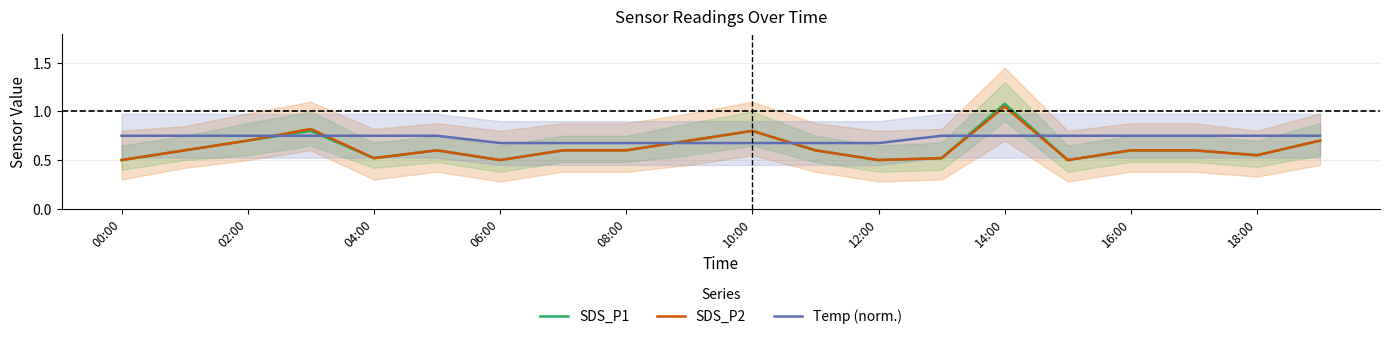

Is it true that SDS_P2 equals 0.6 at 08:00?

True